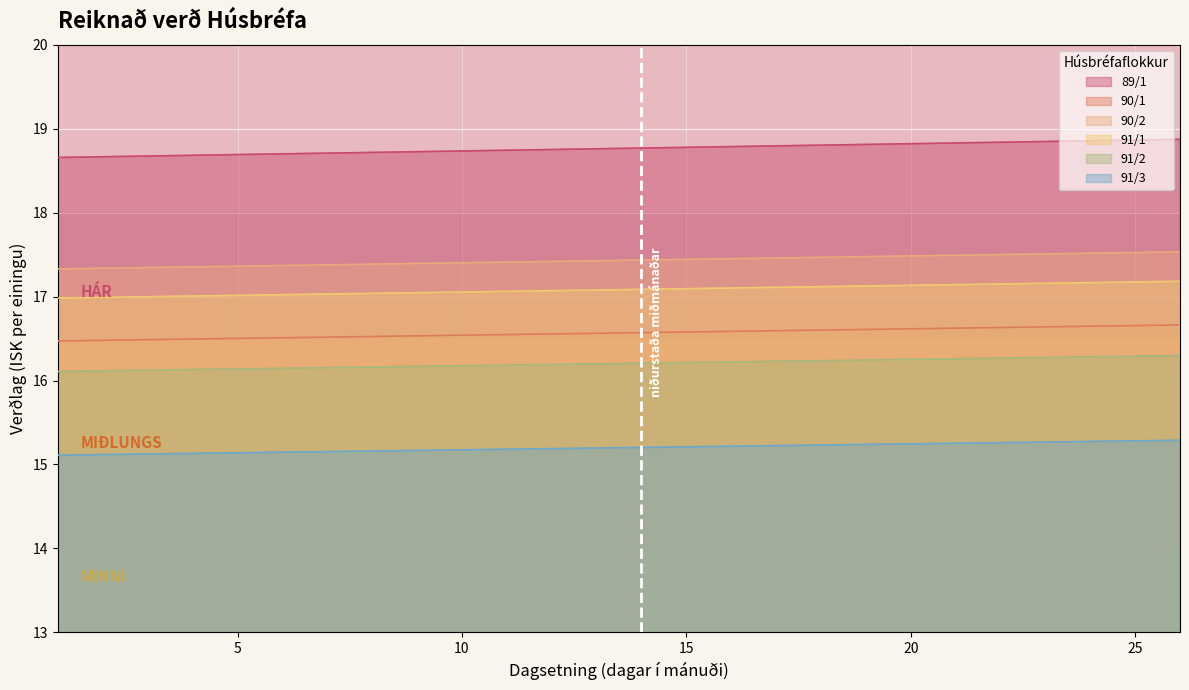

True or false: 90/2 and 91/3 cross at least once.

False